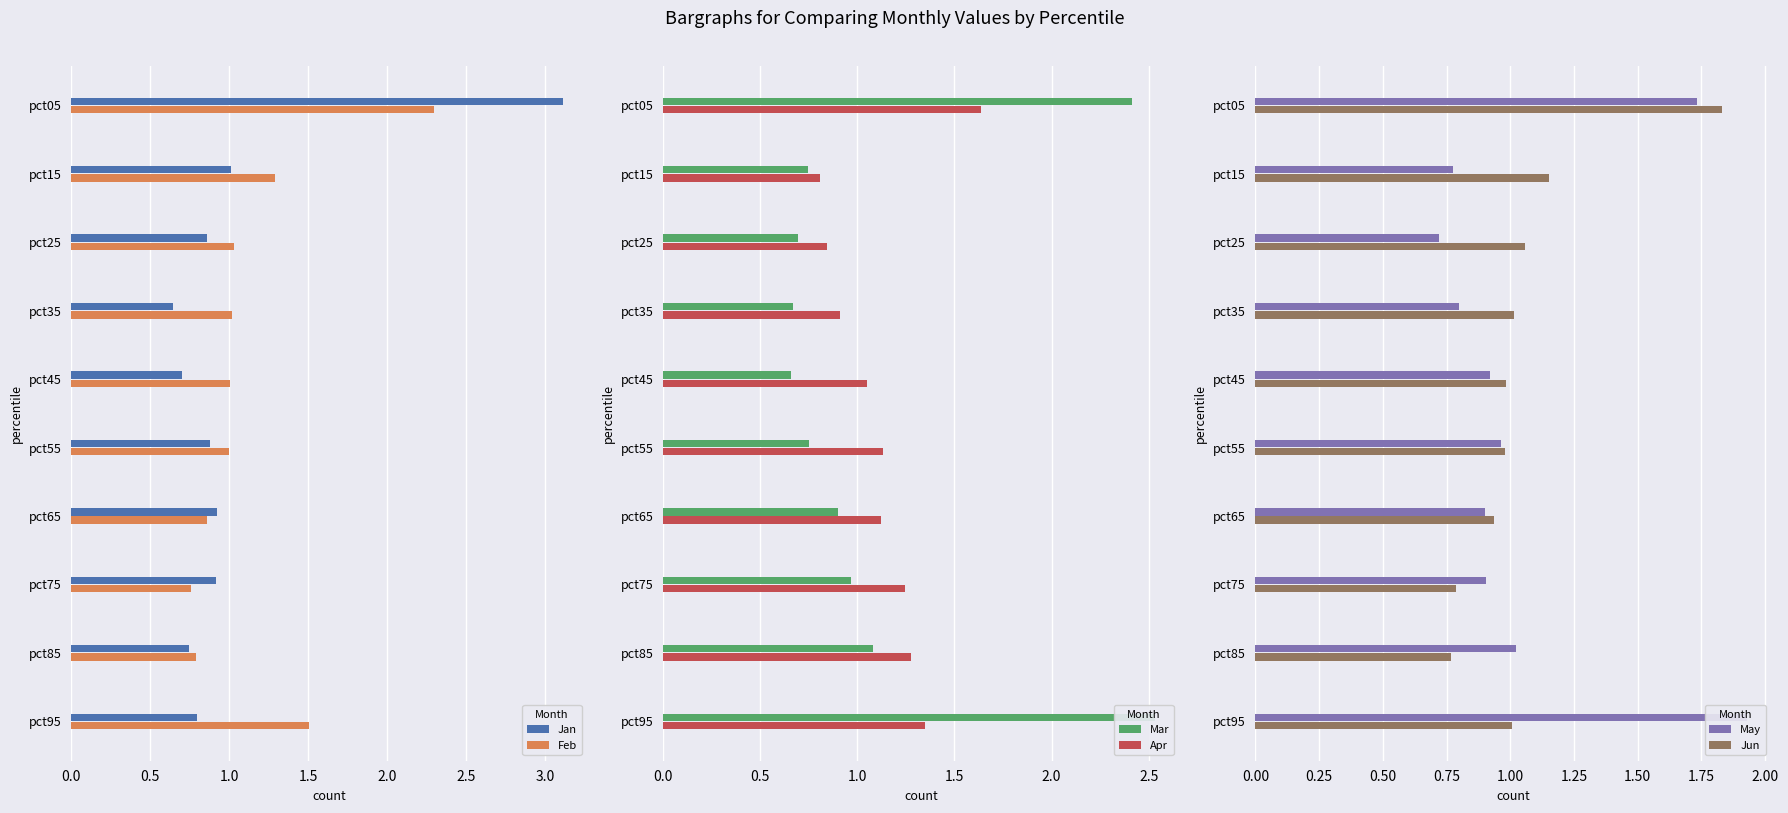

What is the difference between the maximum and minimum values in the Jan series?

2.5